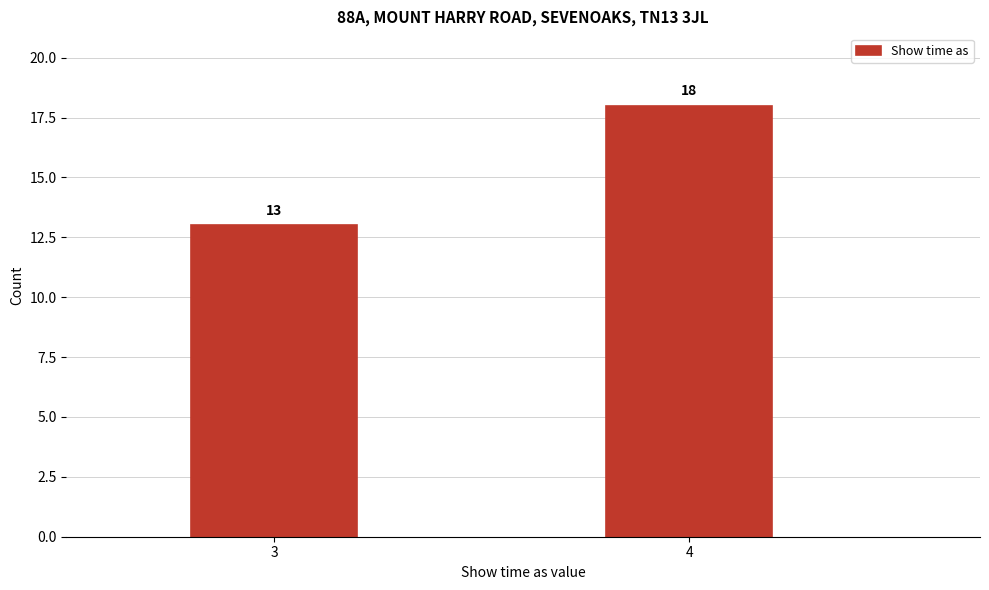

Reading left to right, extract all data points from this chart.

13	18